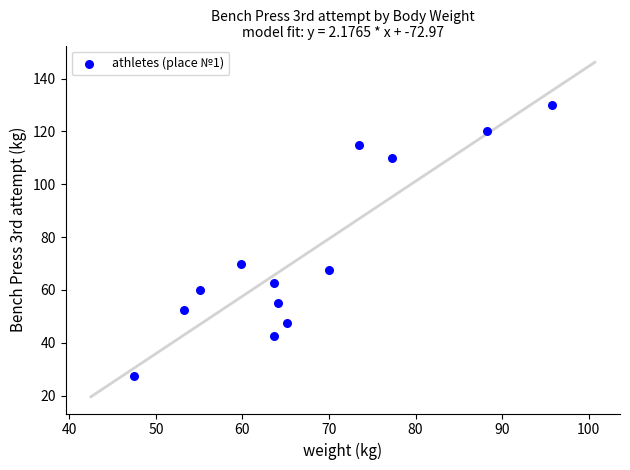

What Y value in the scatter plot is closest to 78?

70.0